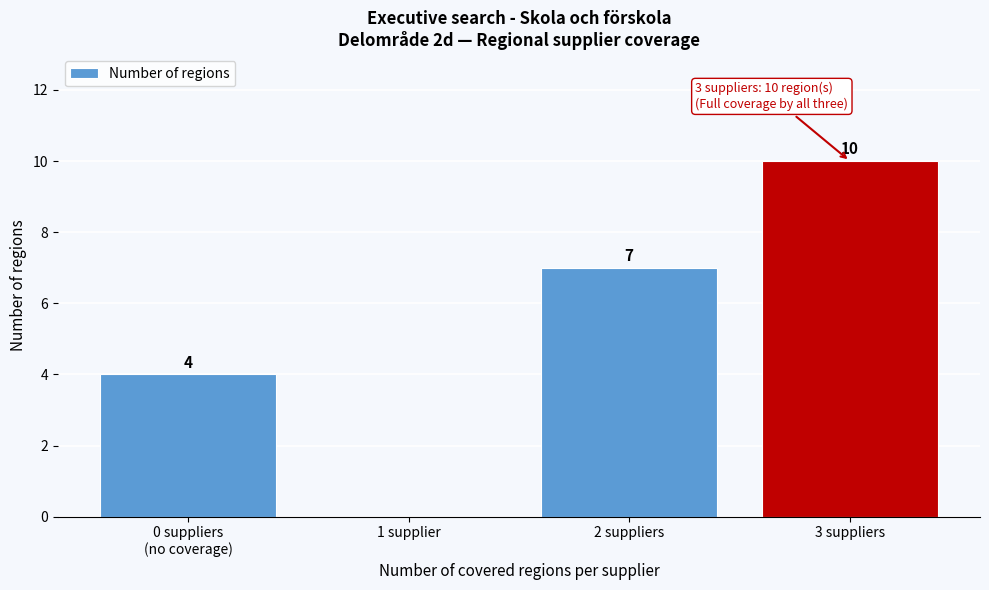

The chart shows a value of 5 at 3 suppliers. True or false?

False